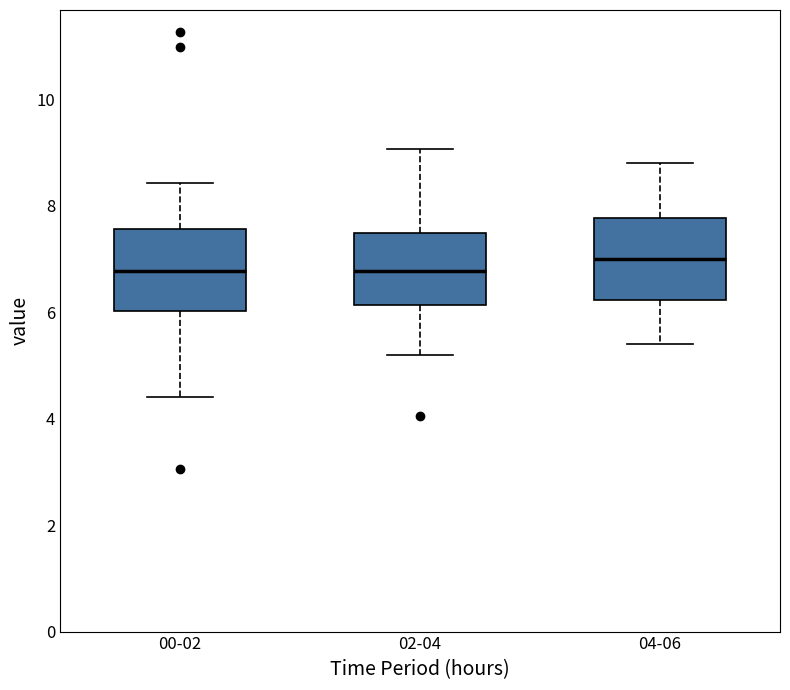

Reading left to right, read every box against the y-axis: the position of its median line, the range the box covers, and the ends of its whiskers. The values are not printed on the chart, so give them approximately, as read against the axis.

00-02: median 6.8, box 6.0 to 7.6, whiskers 4.4 to 8.4
02-04: median 6.8, box 6.2 to 7.4, whiskers 5.2 to 9.0
04-06: median 7.0, box 6.2 to 7.8, whiskers 5.4 to 8.8